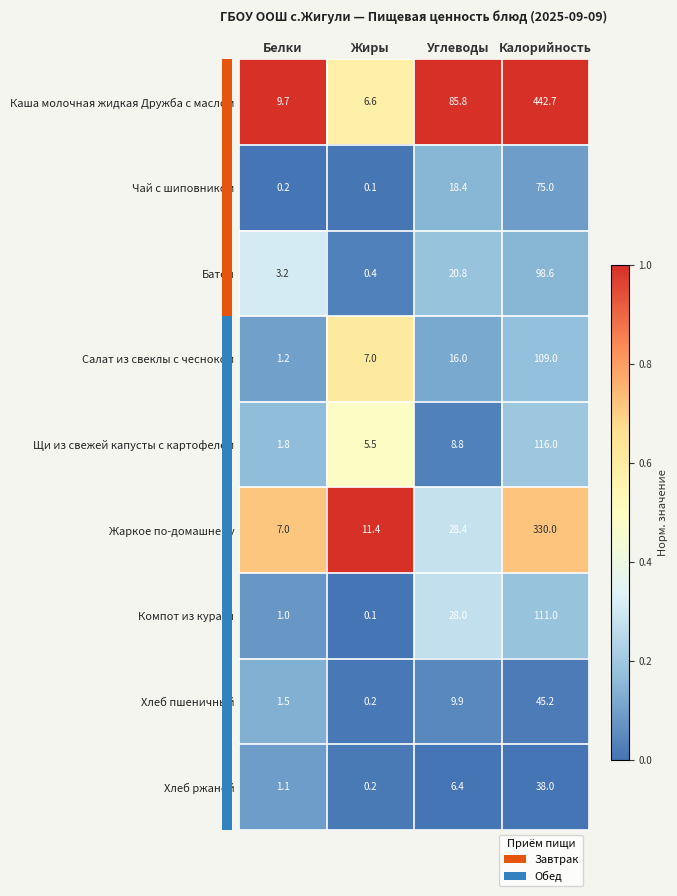

Is it true that Батон equals 46.2 at Калорийность?

False